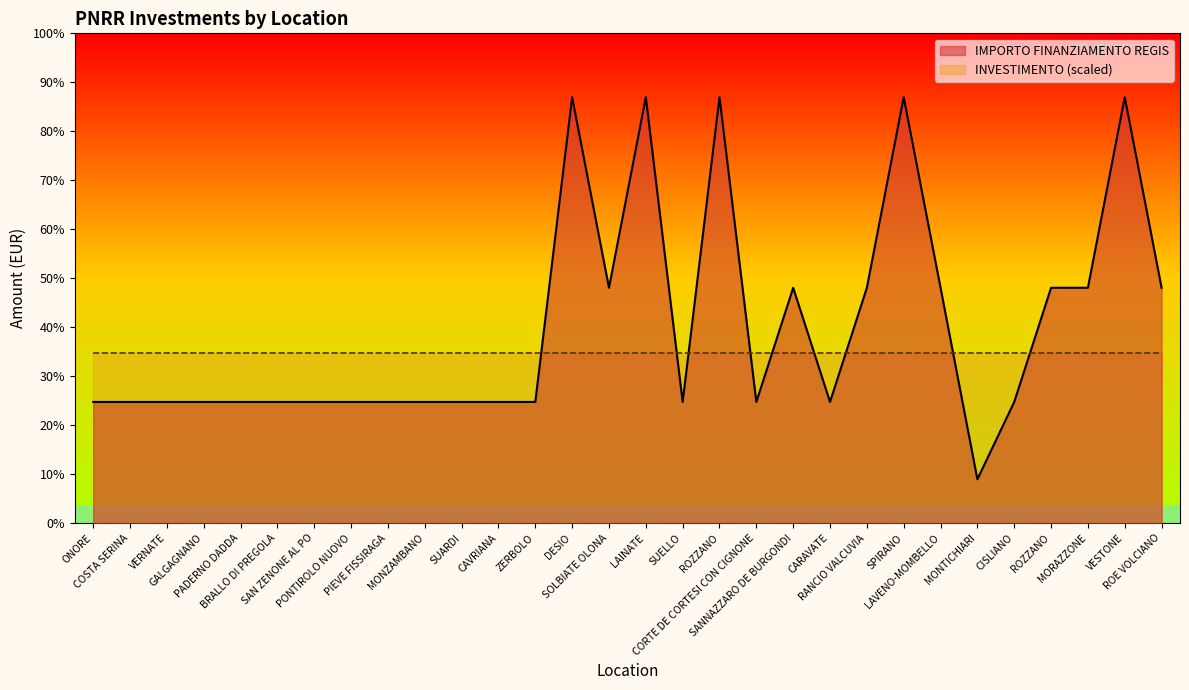

How many lines are shown in the chart?

1